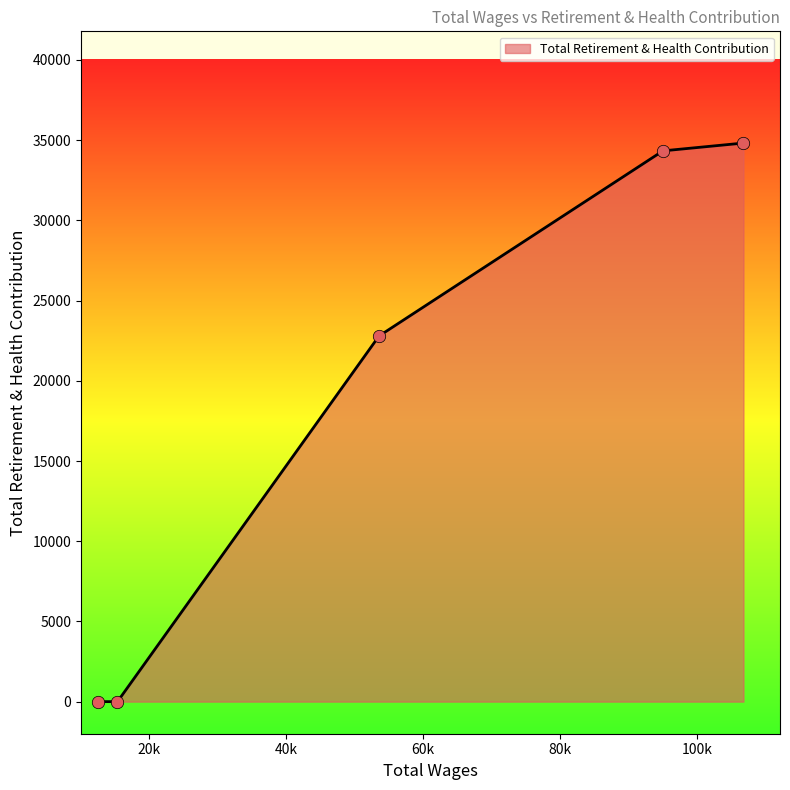

What is the difference between the maximum and minimum values?

34821